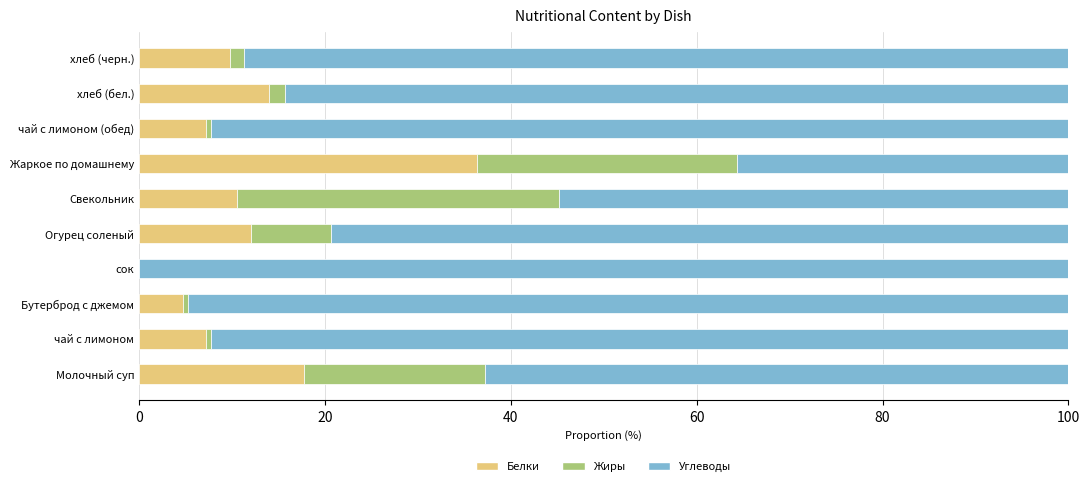

Count the number of categories in the chart.

10